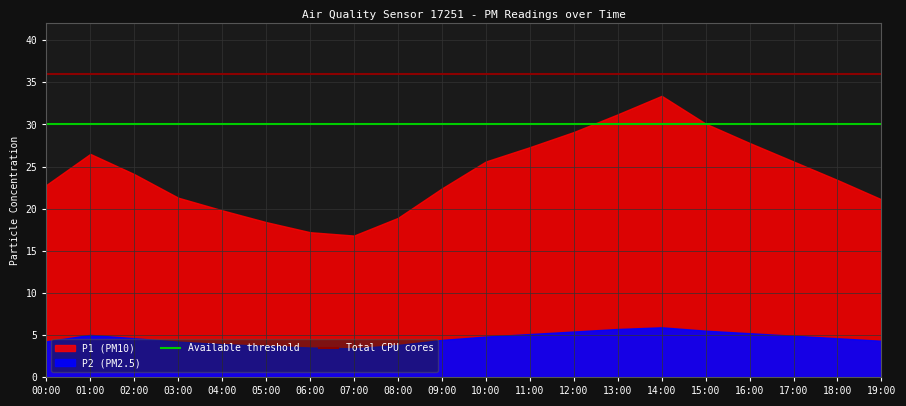

What is the label of the 1st point from the left?

00:00